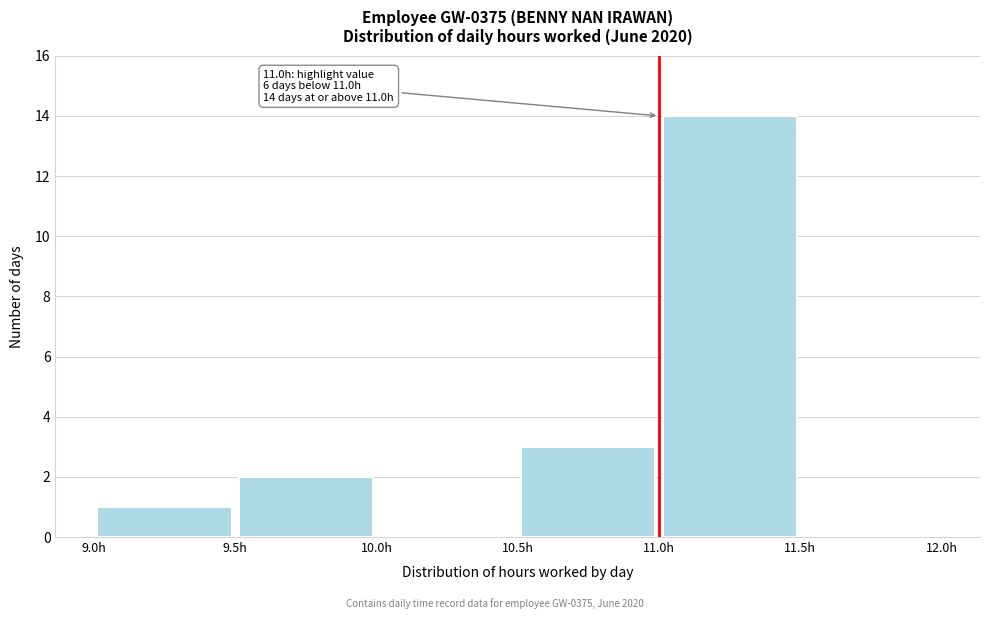

Which range on the x-axis has the tallest bar?

11.0 to 11.5